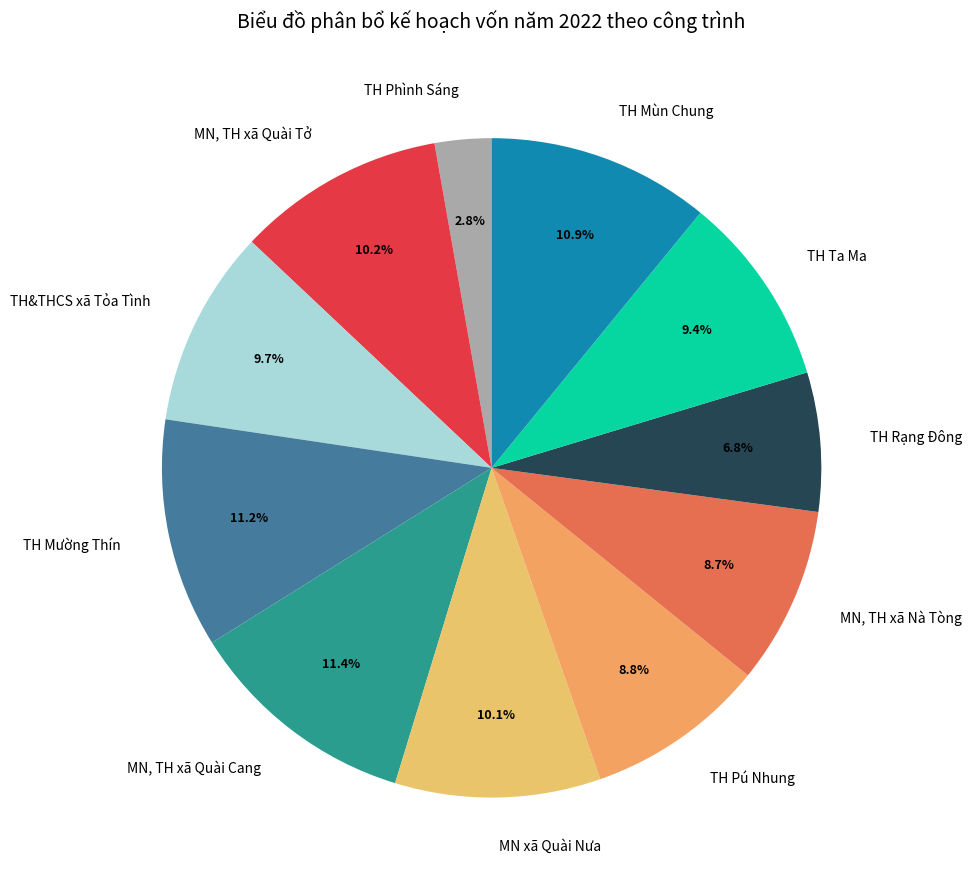

Does TH Ta Ma account for over 50% of the chart?

No